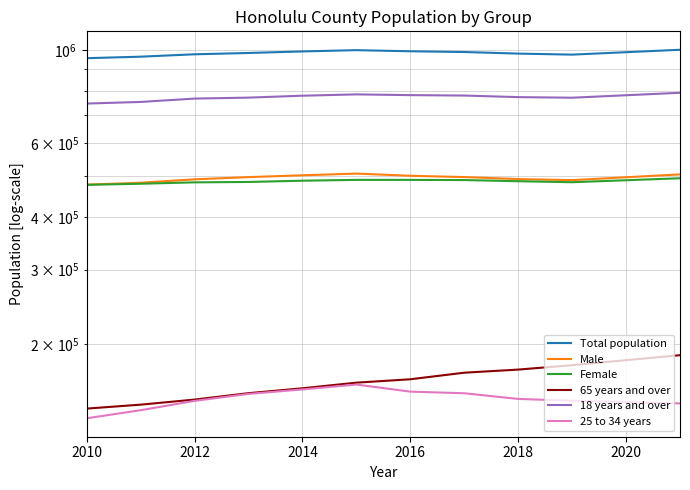

Which series has the largest total across all categories?

Total population